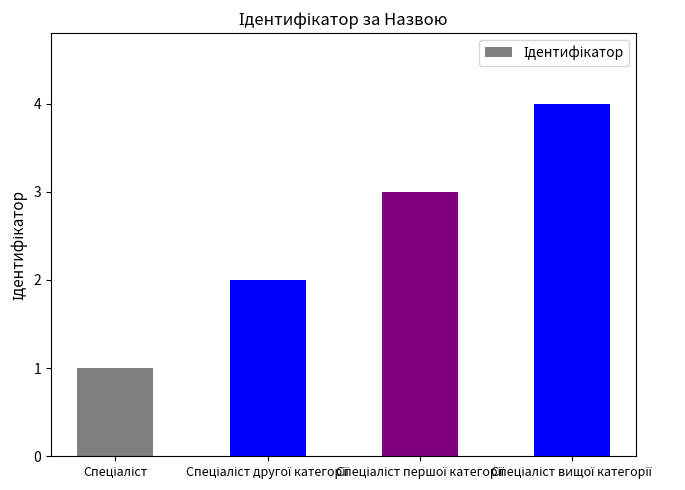

What is the difference between the maximum and minimum values?

3